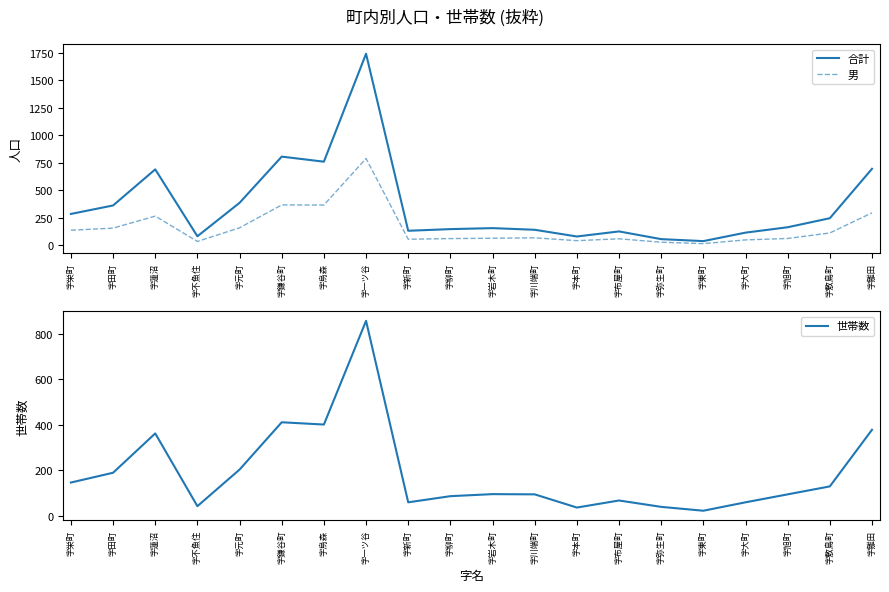

What is the minimum value shown in the chart?

14